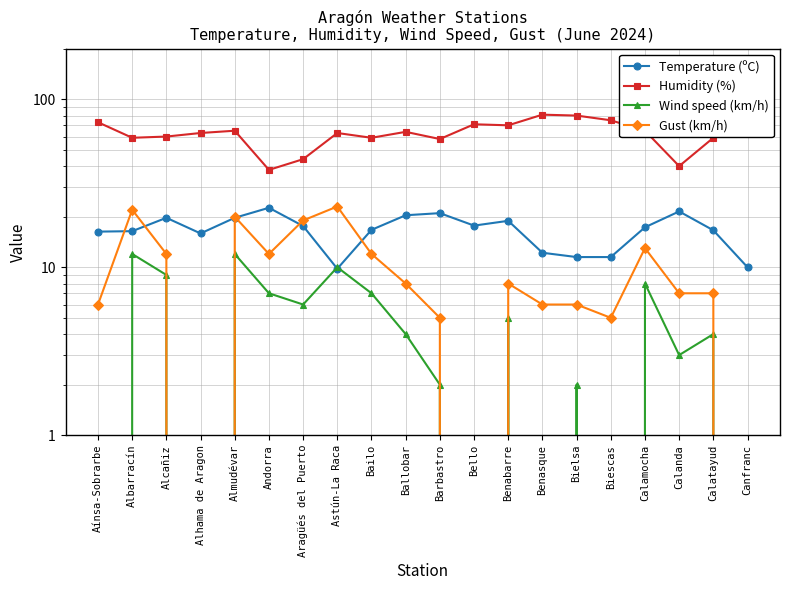

True or false: Gust (km/h) and Humidity (%) cross at least once.

False